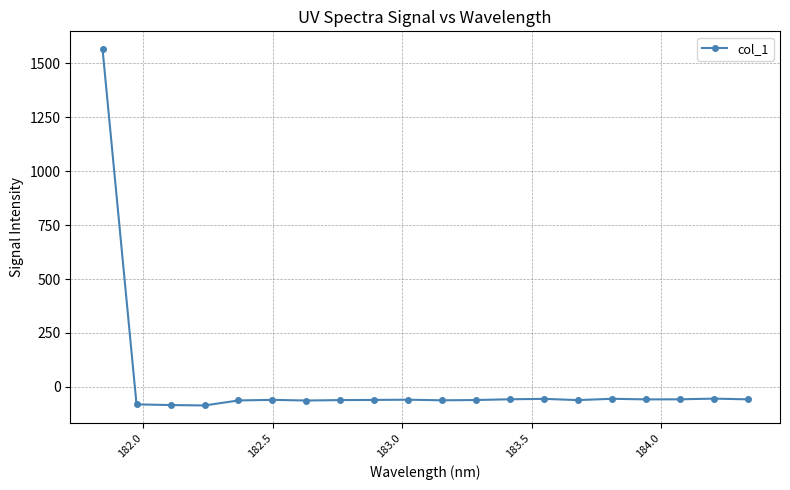

True or false: there are more than 0 points higher than both neighbors.

True